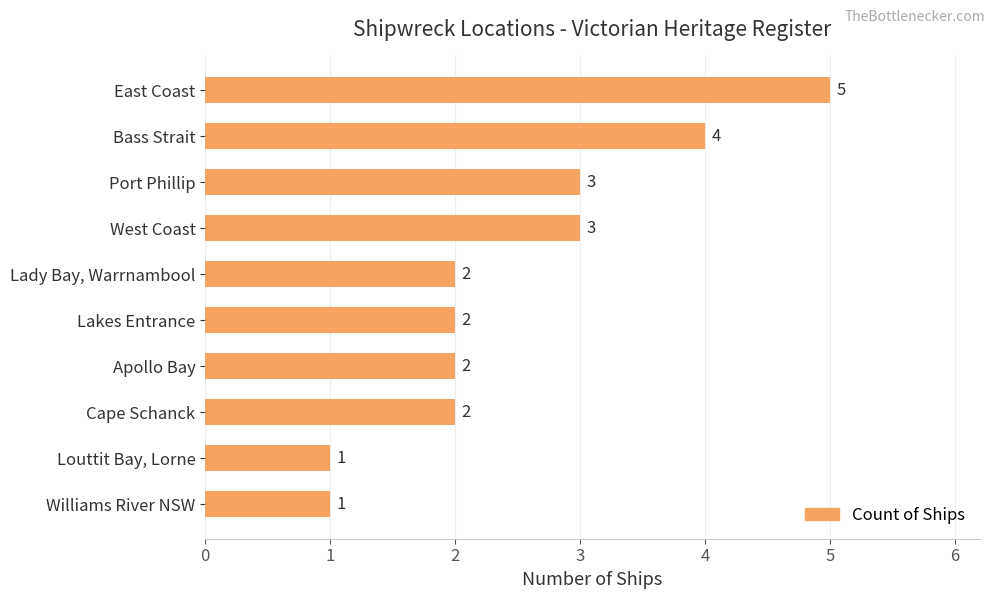

What is the greatest value displayed?

5